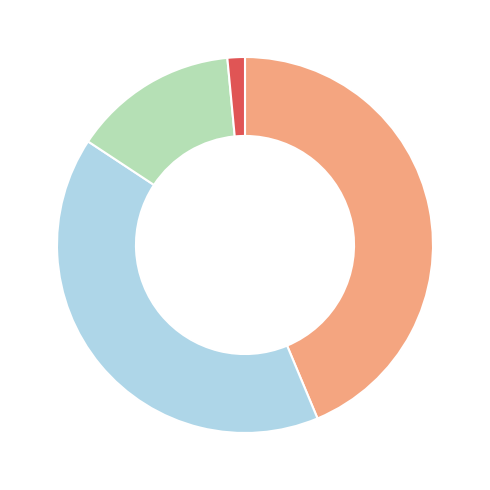

Does any single category account for the majority?

No